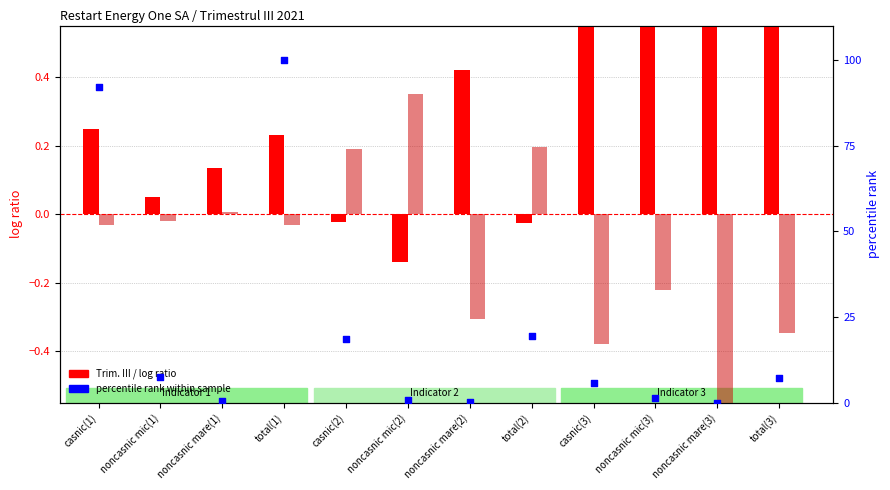

Is the value of Trim. II at noncasnic mic(1) greater than the value of Trim. III (log ratio) at casnic(2)?

Yes